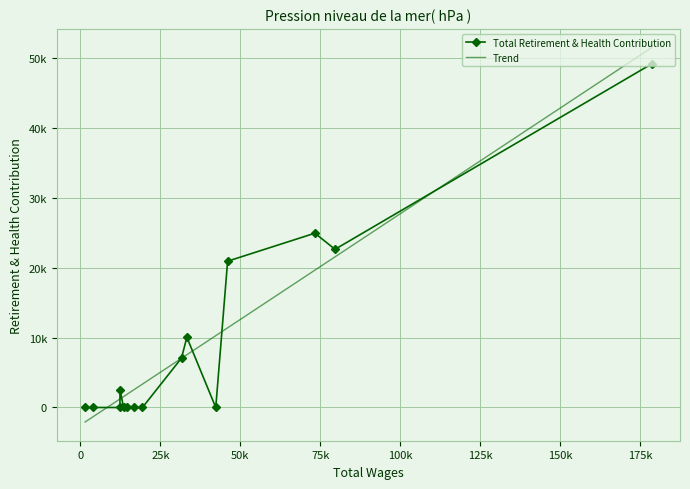

What is the lowest value of the Trend series?

-2076.9